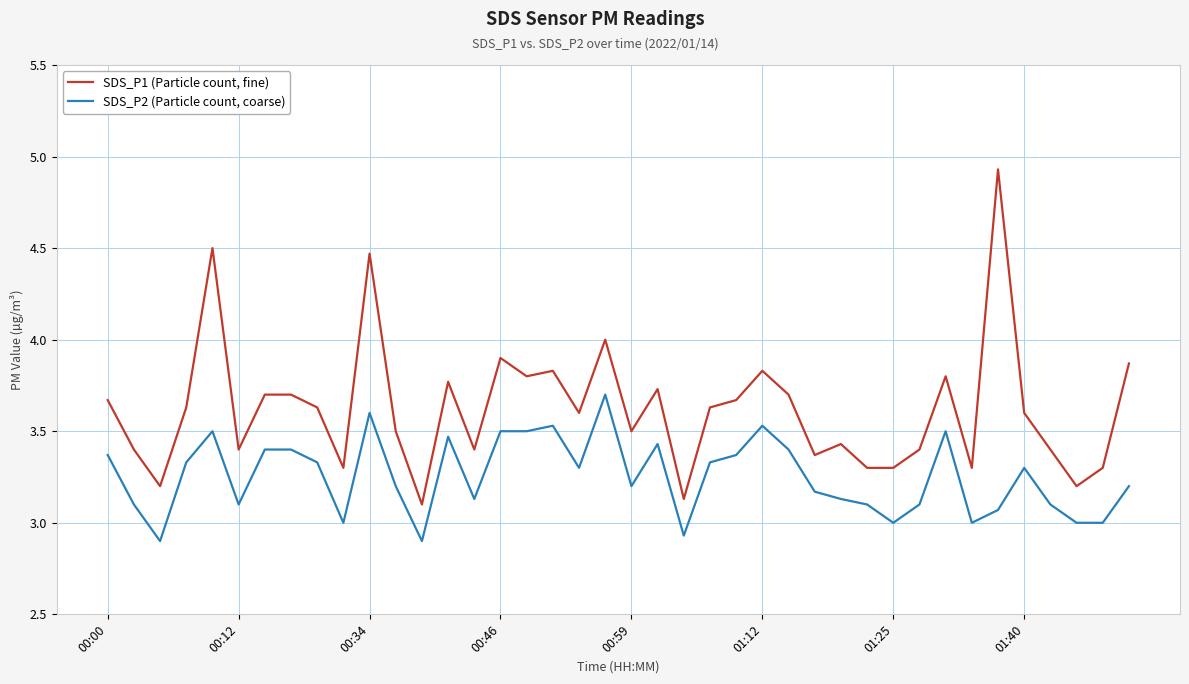

What is the maximum value for SDS_P1 (Particle count, fine)?

4.9